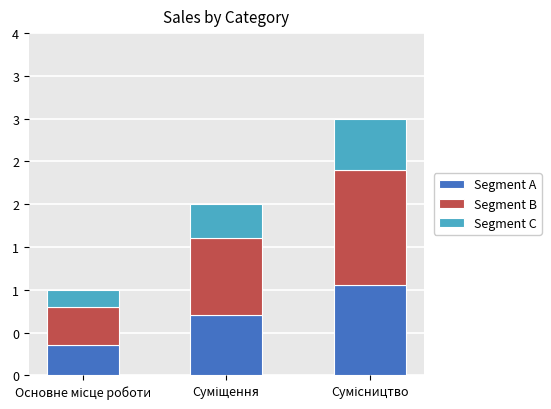

What are all the series names shown in the legend?

Segment A, Segment B, Segment C